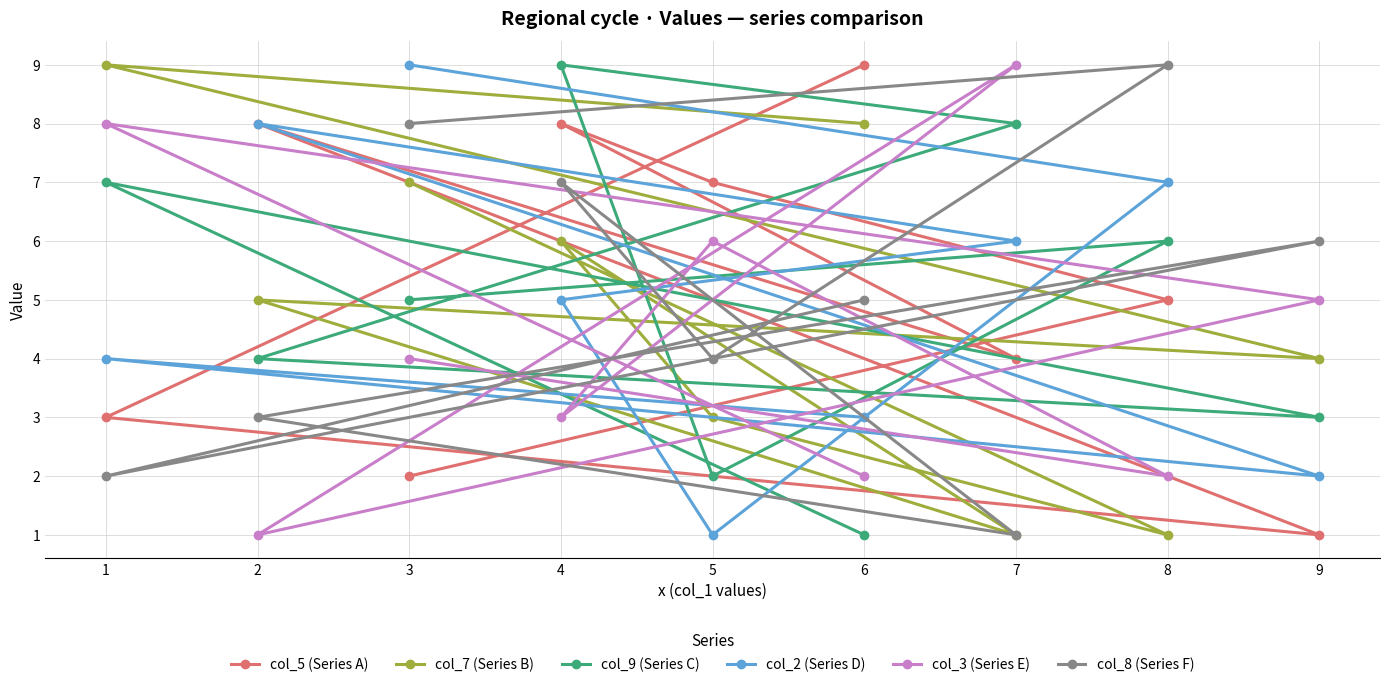

The col_2 (Series D) series shows 7 at 8. True or false?

True